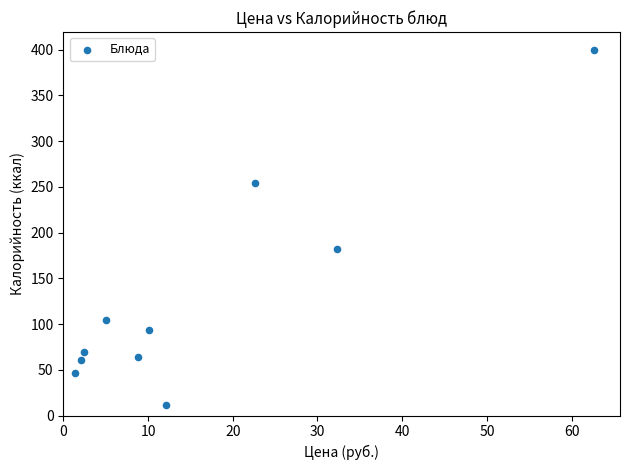

What is the range of Y values (max minus min)?

388.2